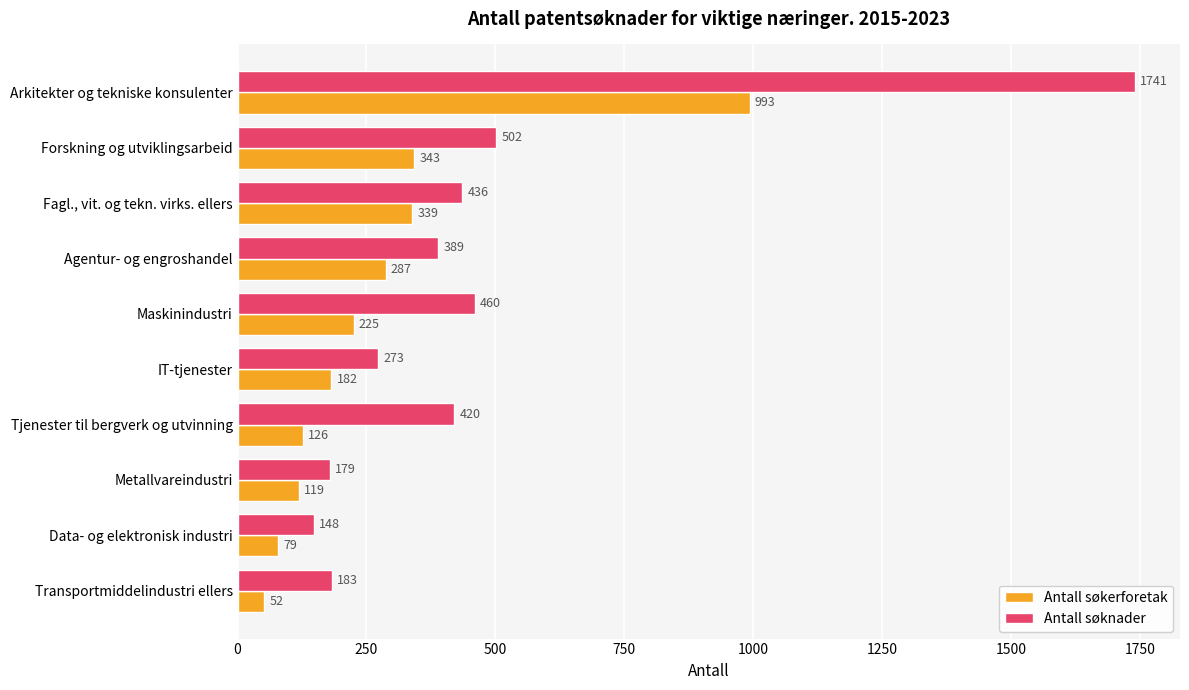

The Antall søkerforetak series shows 84 at Fagl., vit. og tekn. virks. ellers. True or false?

False